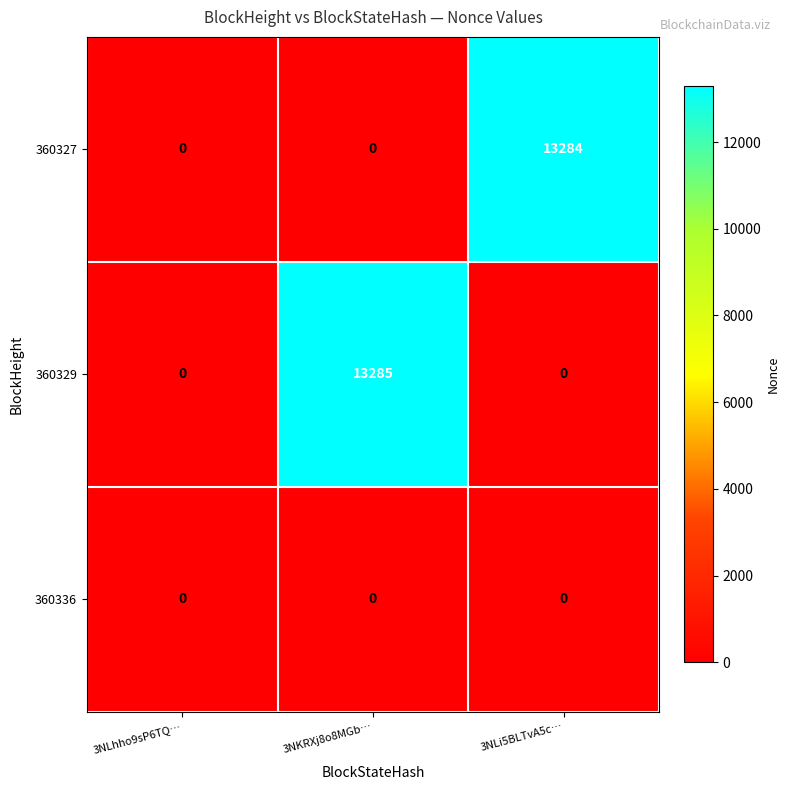

Reading right to left, list all the values displayed in this chart.

360327: 3NLi5BLTvA5c…=13284	3NKRXj8o8MGb…=0	3NLhho9sP6TQ…=0
360329: 3NLi5BLTvA5c…=0	3NKRXj8o8MGb…=13285	3NLhho9sP6TQ…=0
360336: 3NLi5BLTvA5c…=0	3NKRXj8o8MGb…=0	3NLhho9sP6TQ…=0